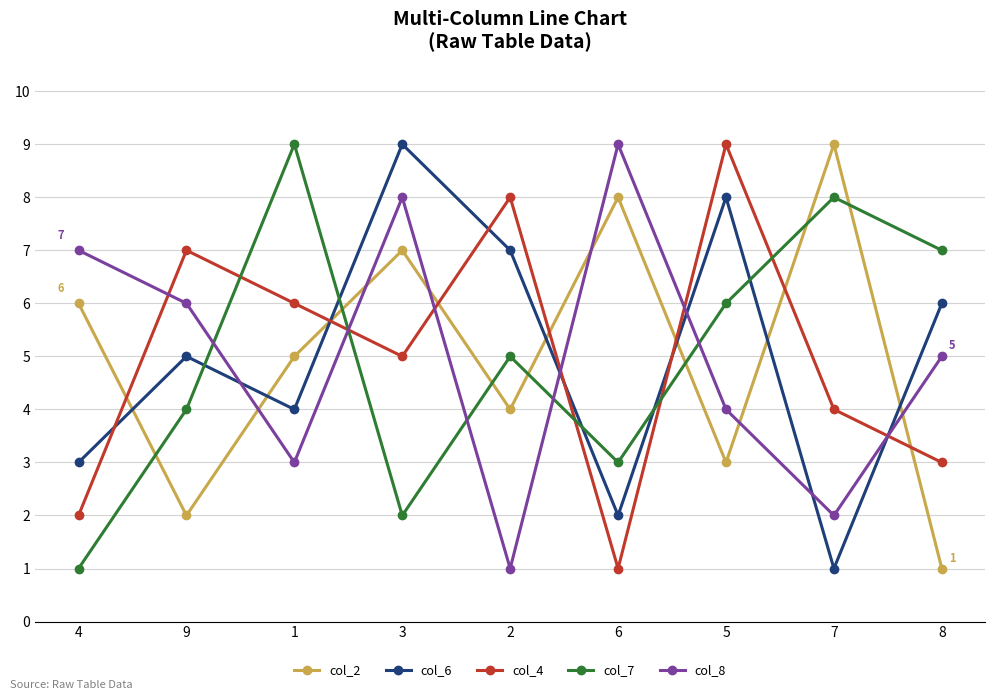

At which category is the sum across all series the highest?

3